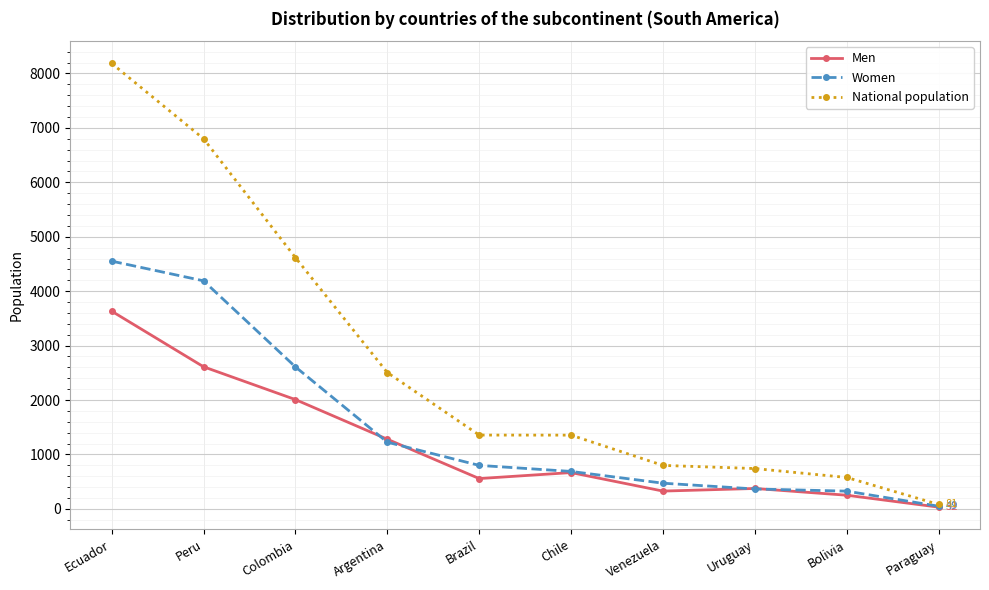

What is the difference between the maximum and minimum values in the Women series?

4503